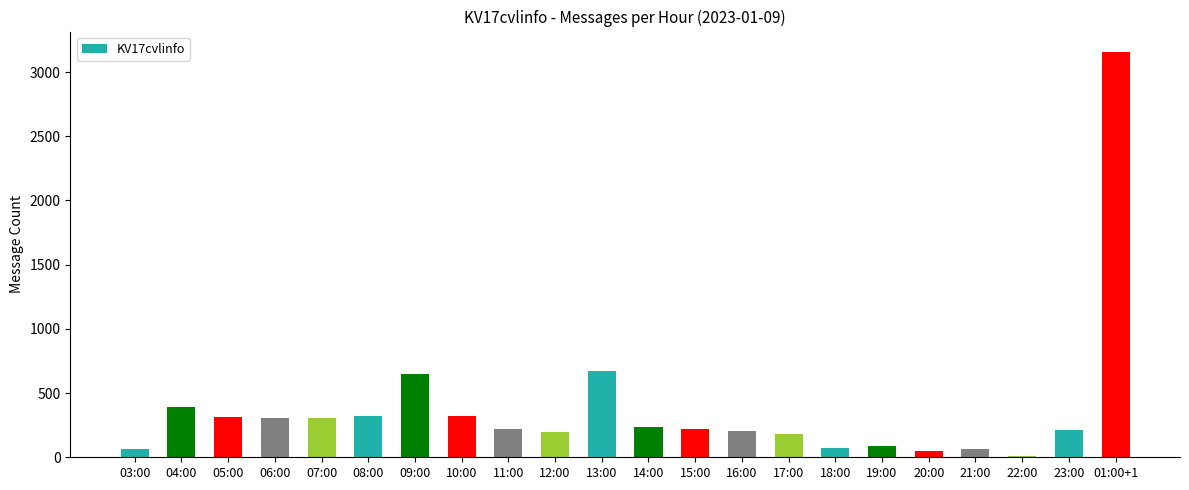

What is the smallest value displayed?

11